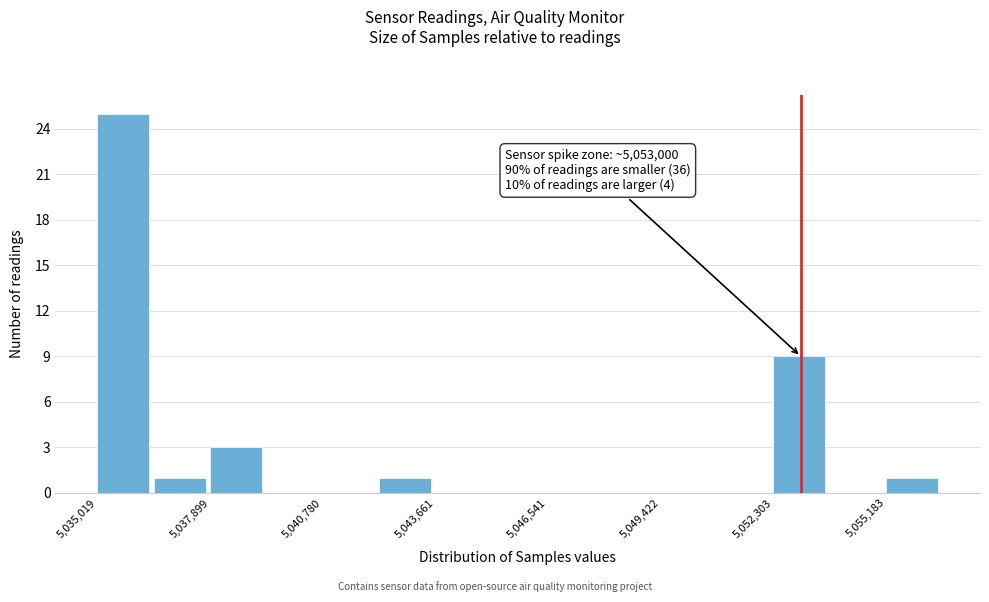

Read against the x-axis, roughly where is the centre of the tallest bar?

5035500